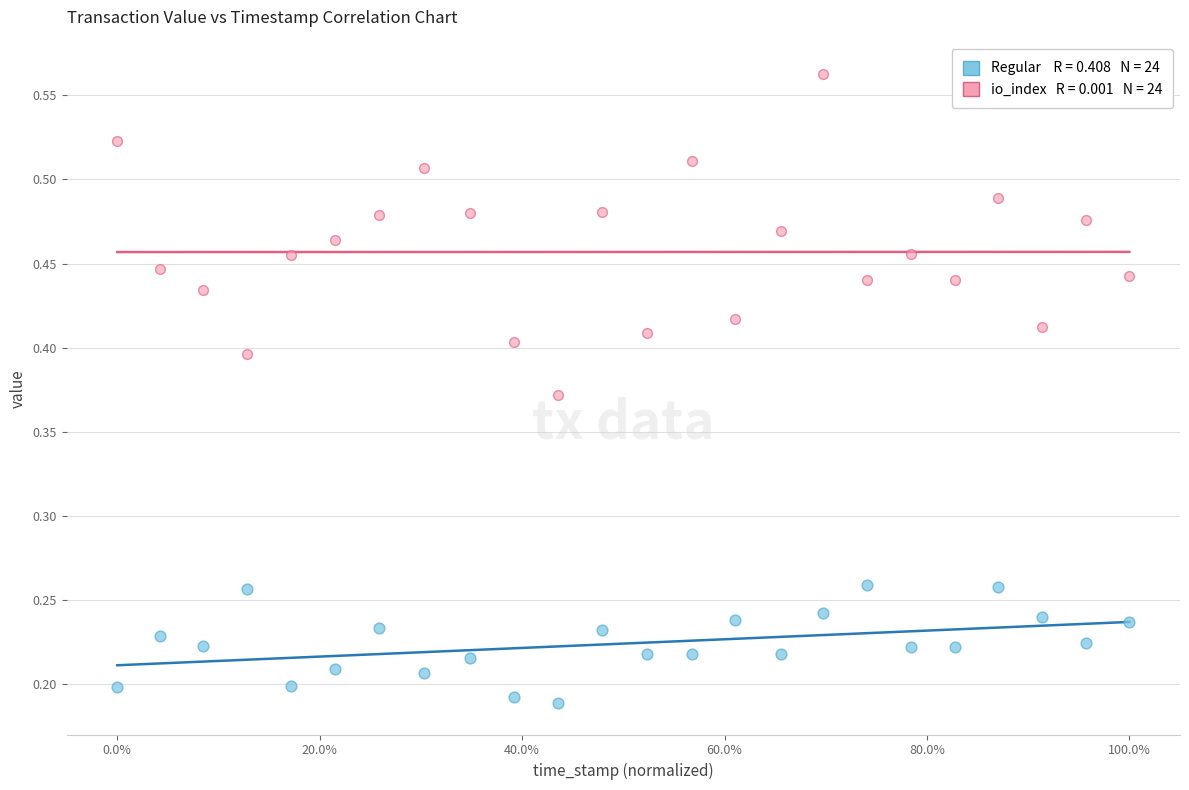

Across all data points, what is the range of X values (max minus min)?

1.0